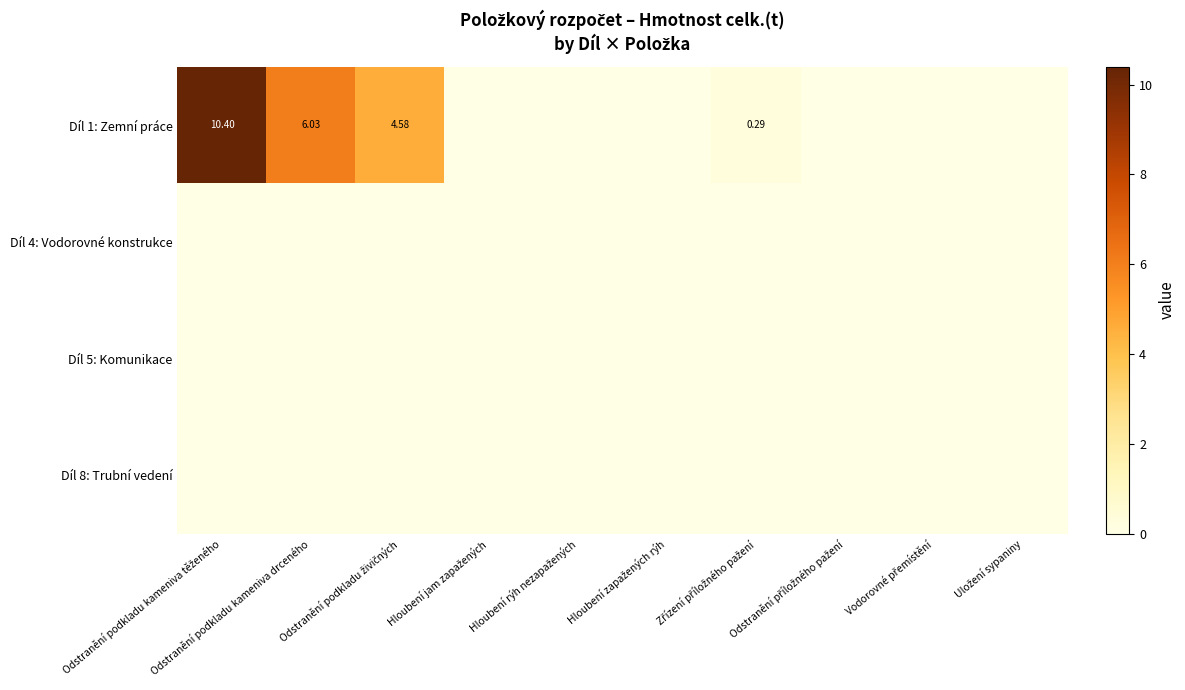

Is the value of Díl 5: Komunikace at Hloubení rýh nezapažených greater than the value of Díl 8: Trubní vedení at Hloubení rýh nezapažených?

No